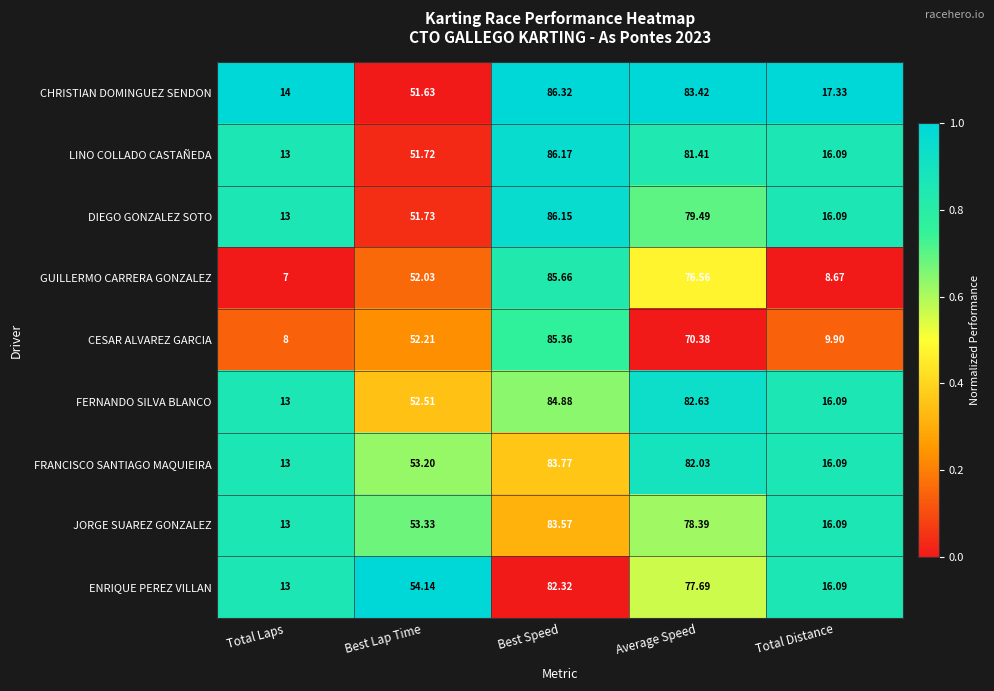

How many values in the JORGE SUAREZ GONZALEZ series are below 53?

2